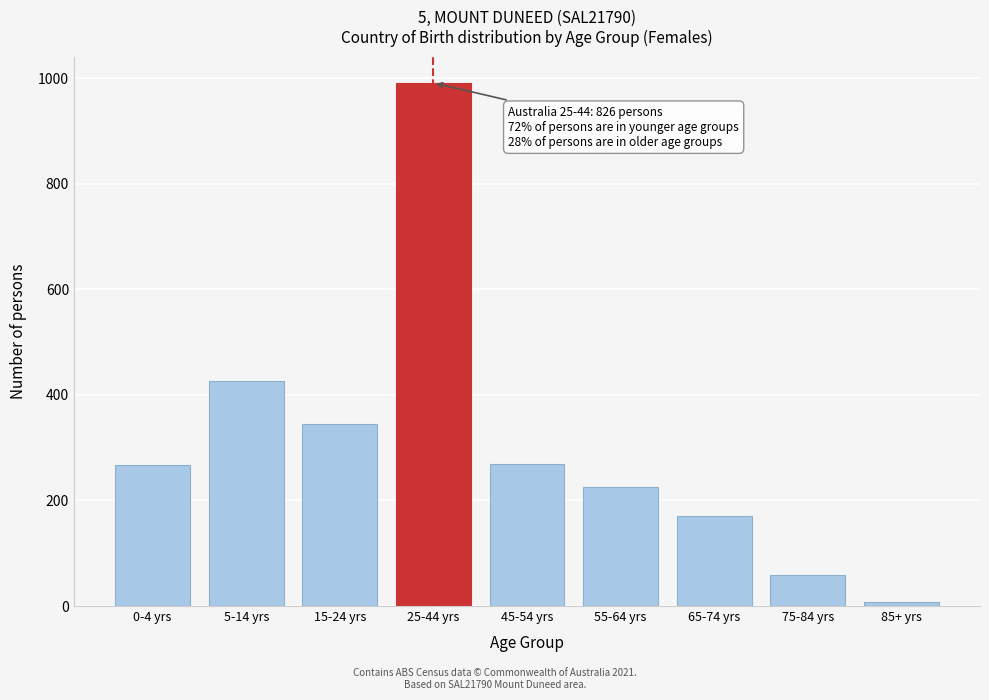

At which label is the value closest to 499?

5-14 yrs